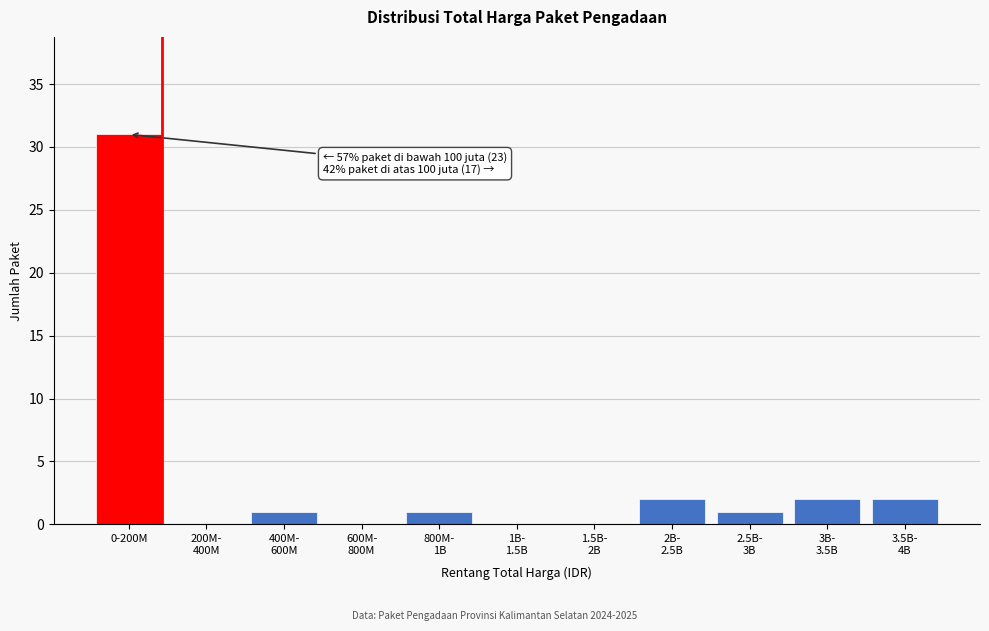

True or false: the data shows 42 at 0-200M.

False